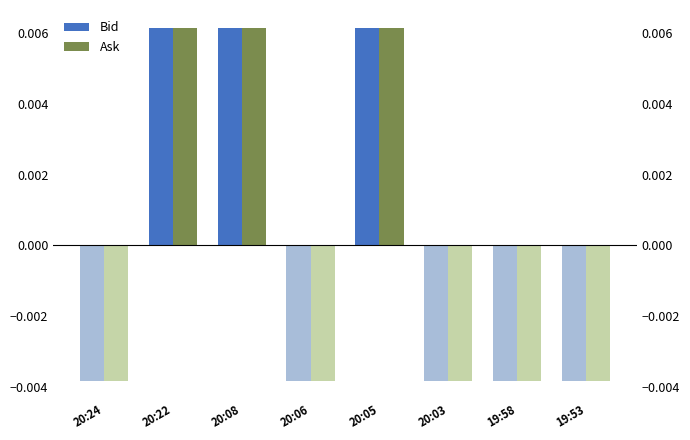

The value of Ask at 20:08 is 0.0. True or false?

False